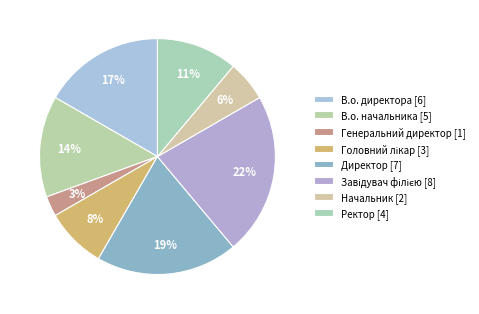

To the nearest percent, what portion does Головний лікар represent?

8%